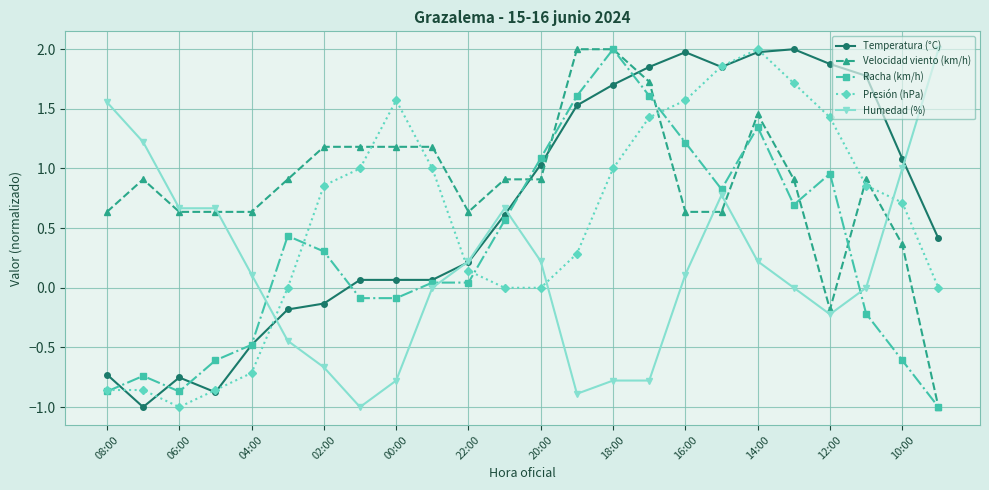

What is the highest value of the Presión (hPa) series?

2.0